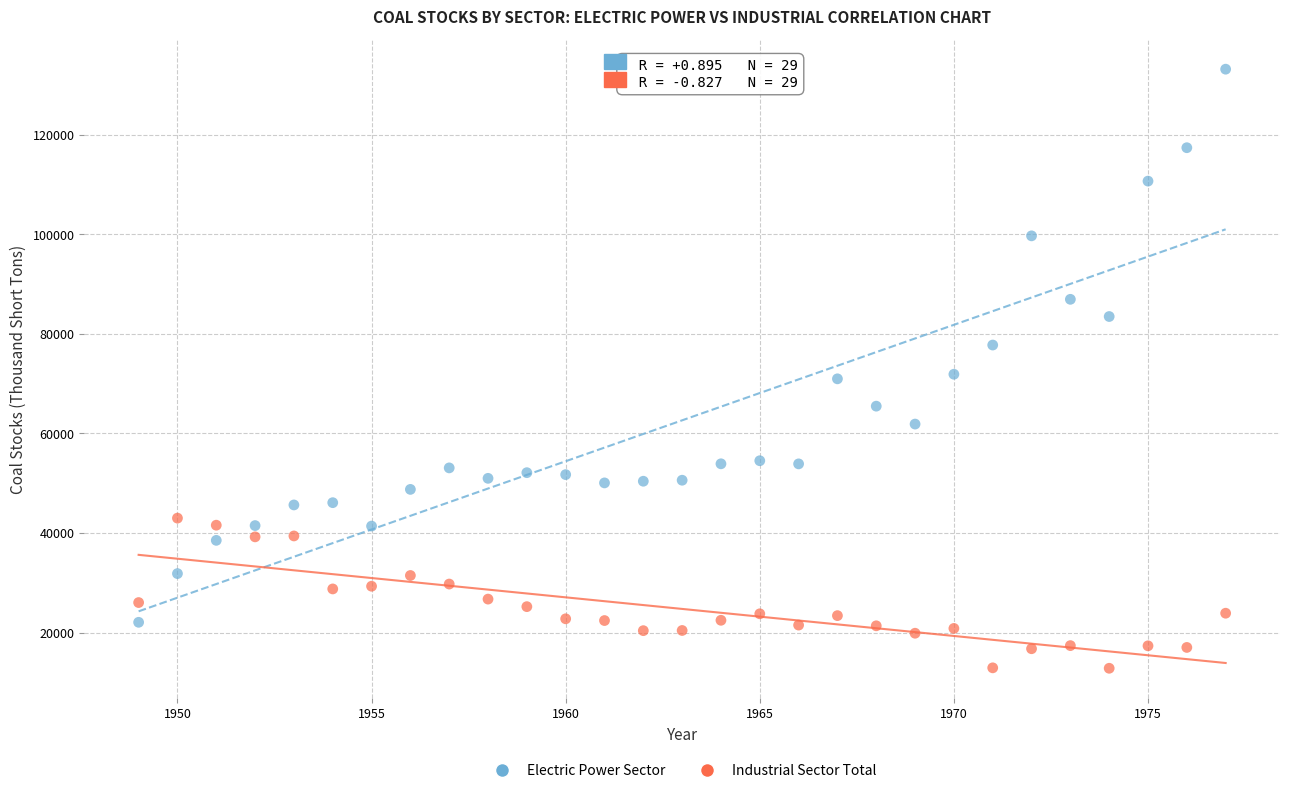

Which series reaches the minimum Y coordinate?

Industrial Sector Total